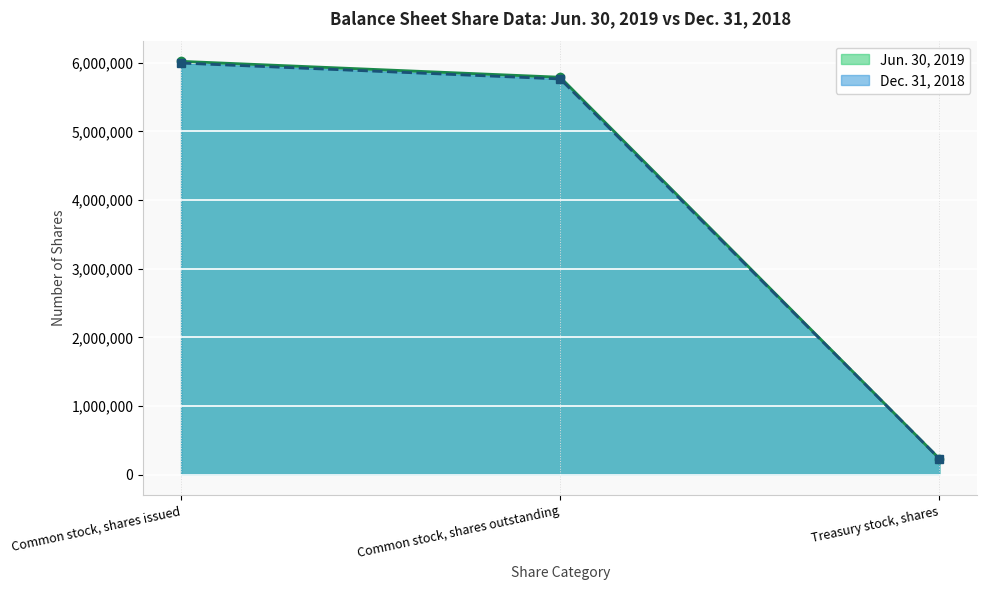

What position from the right is Common stock, shares outstanding?

2